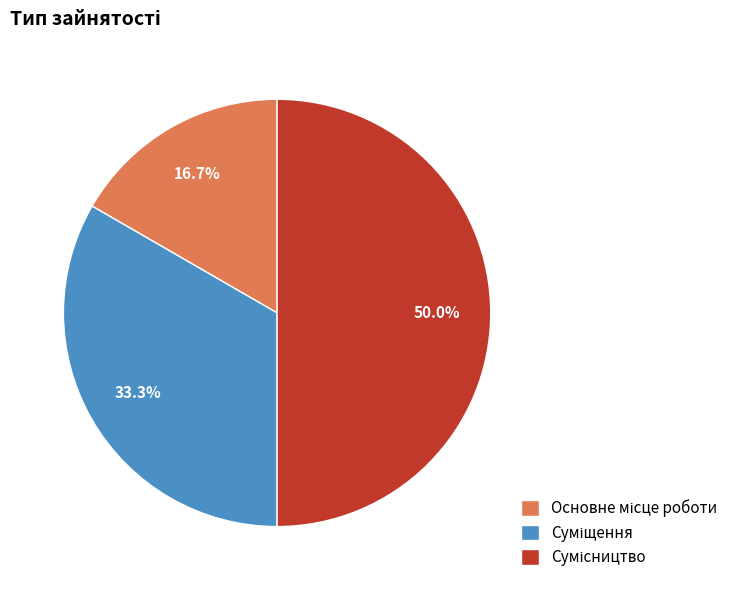

Does any single category account for the majority?

No